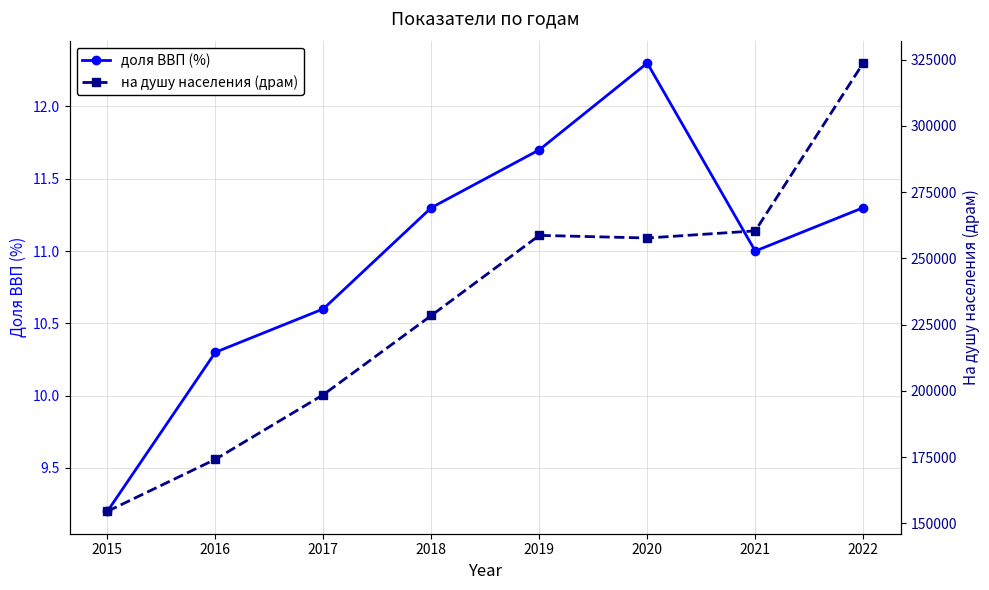

Which series has the largest range (max minus min)?

на душу населения (драм)